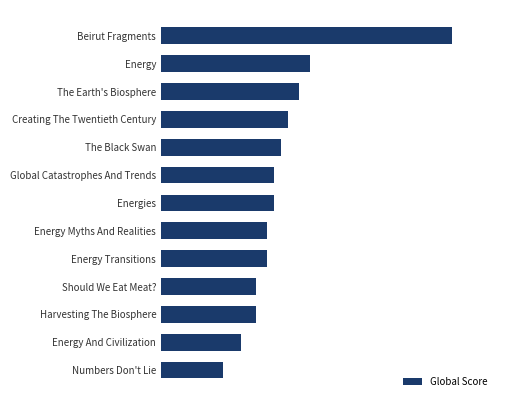

Are the bars horizontal?

Yes